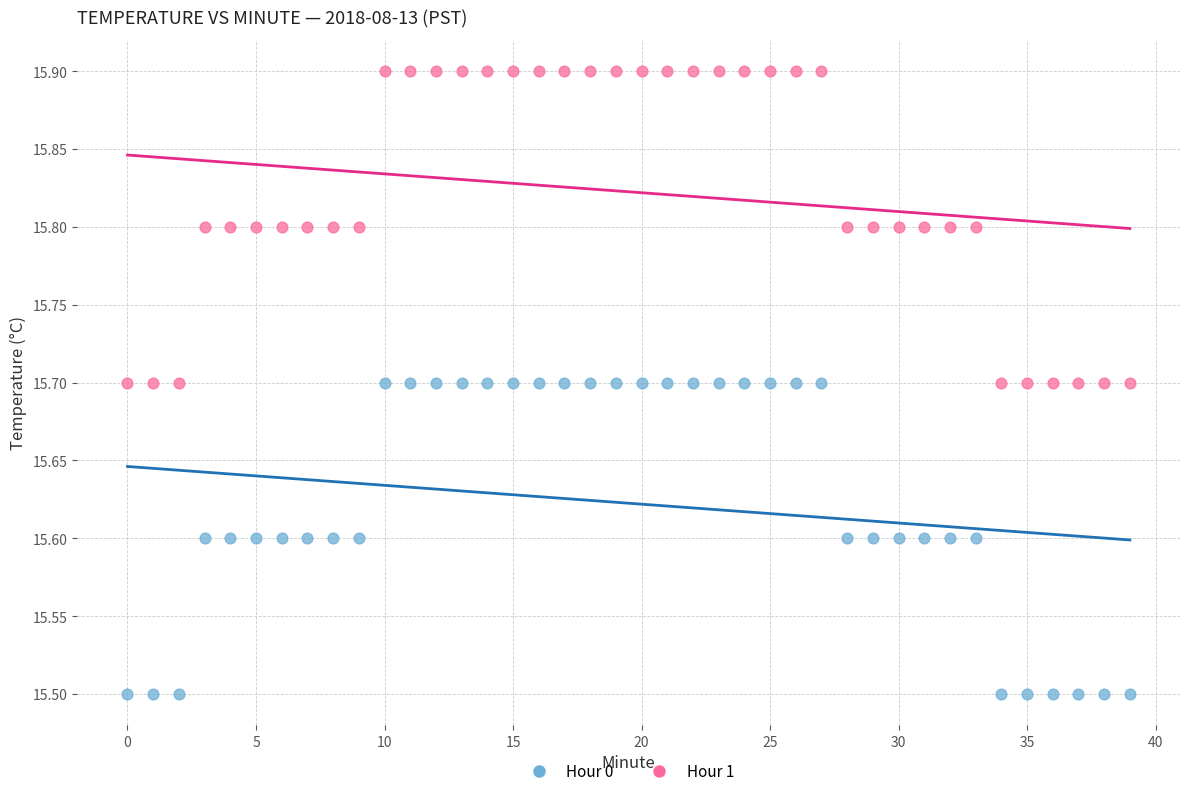

Which series reaches the maximum Y coordinate?

Hour 1